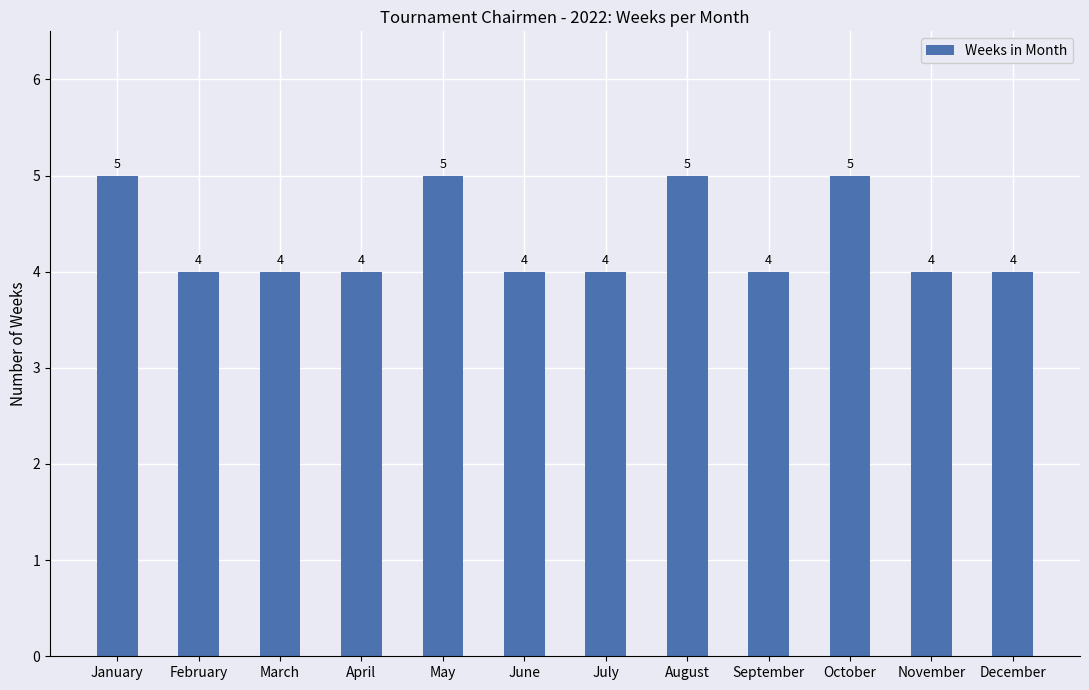

Is it true that the value at May is 5?

True